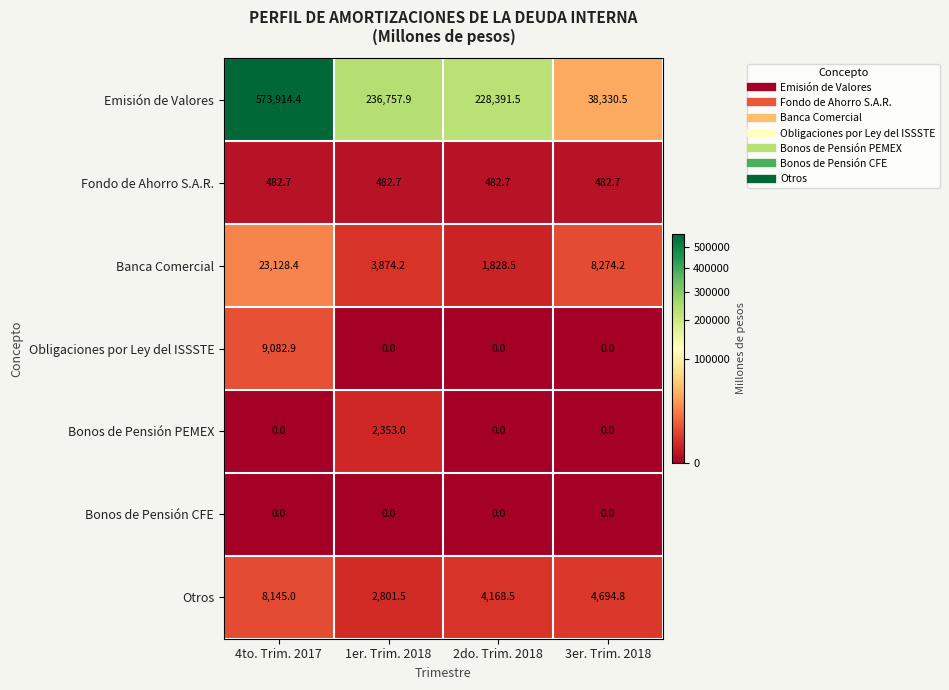

List the series in order of their peak value, lowest first.

Bonos de Pensión CFE, Fondo de Ahorro S.A.R., Bonos de Pensión PEMEX, Otros, Obligaciones por Ley del ISSSTE, Banca Comercial, Emisión de Valores